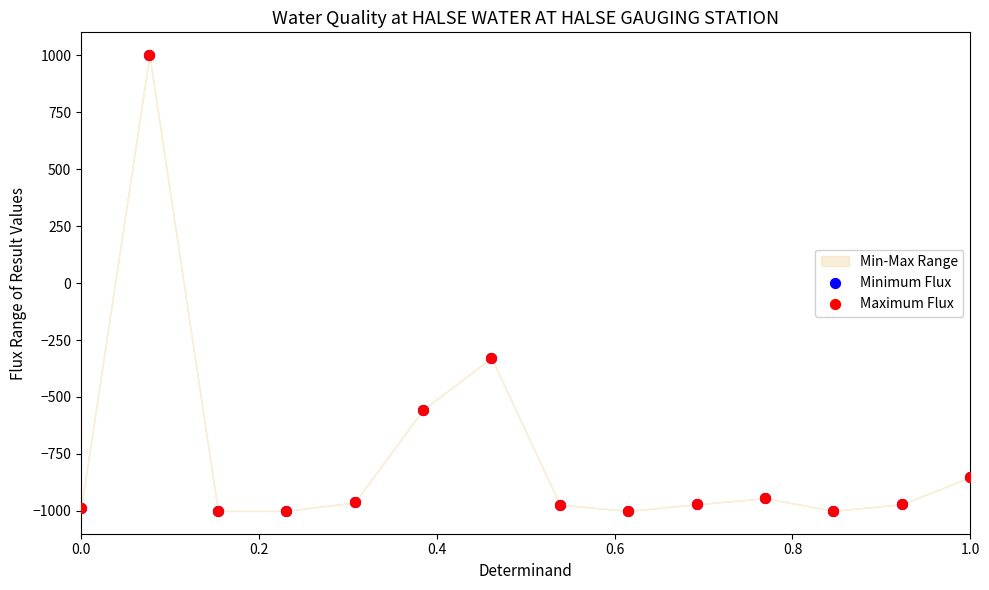

What are all the series names shown in the legend?

Minimum Flux, Maximum Flux